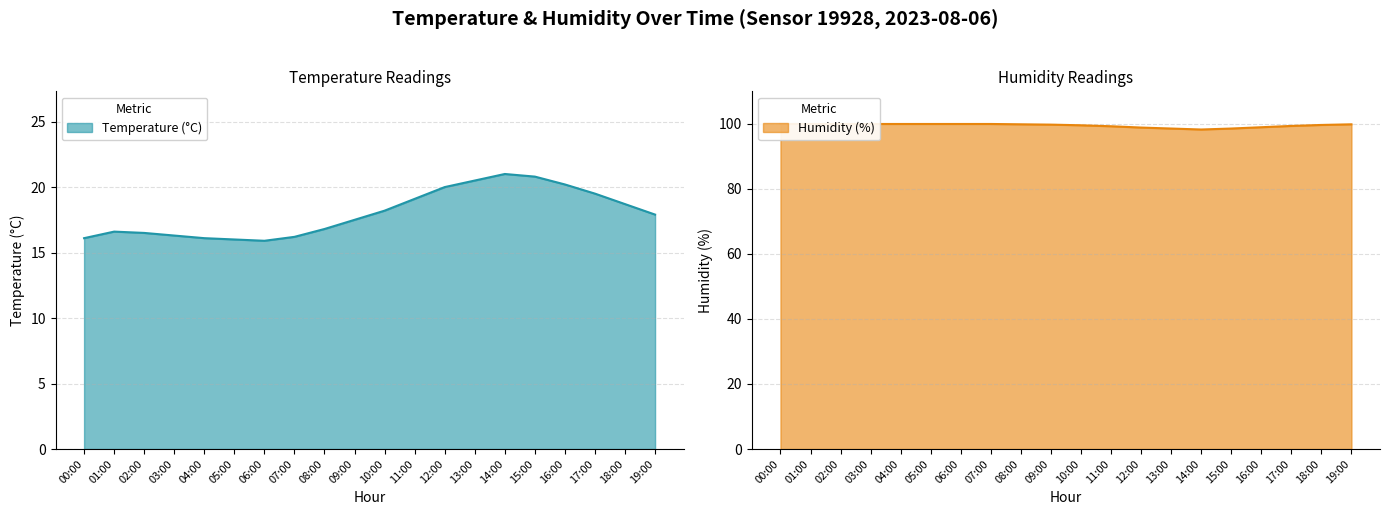

Is it true that temperature equals 25.5 at 10:00?

False